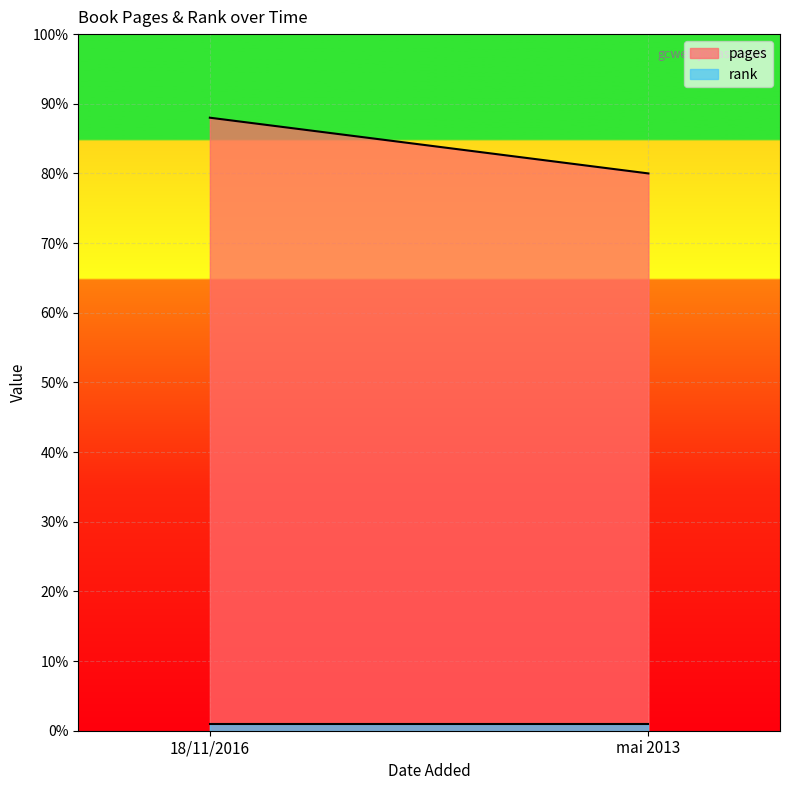

Rank the series by their maximum value, from highest to lowest.

pages, rank